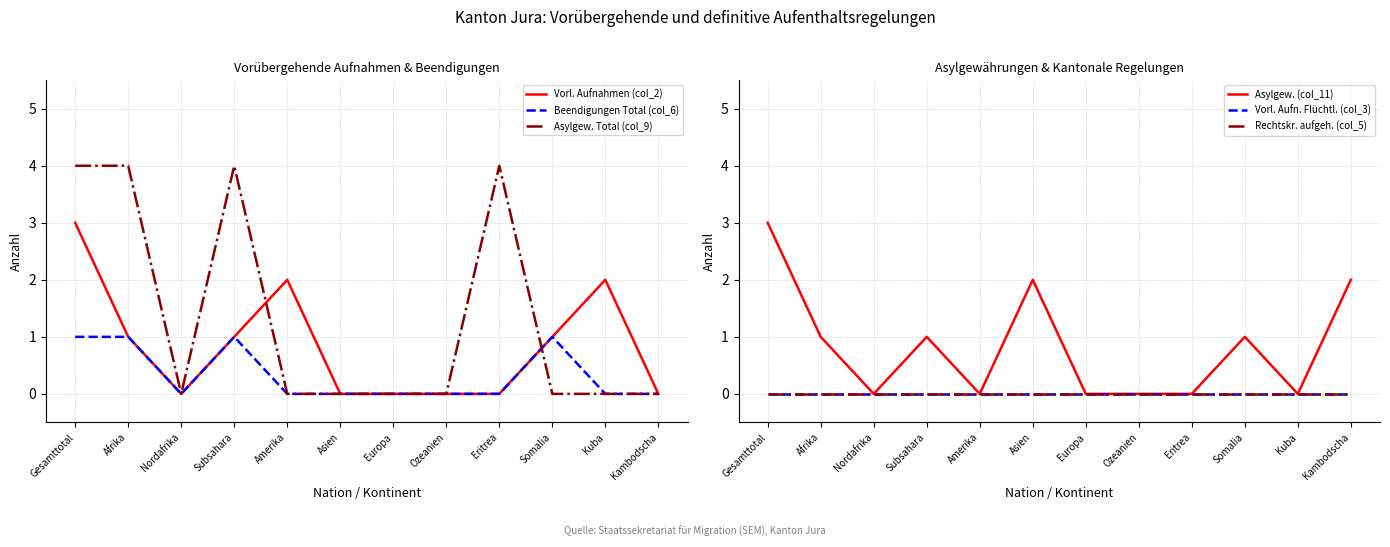

What is the difference between the highest and lowest values at Kambodscha?

2